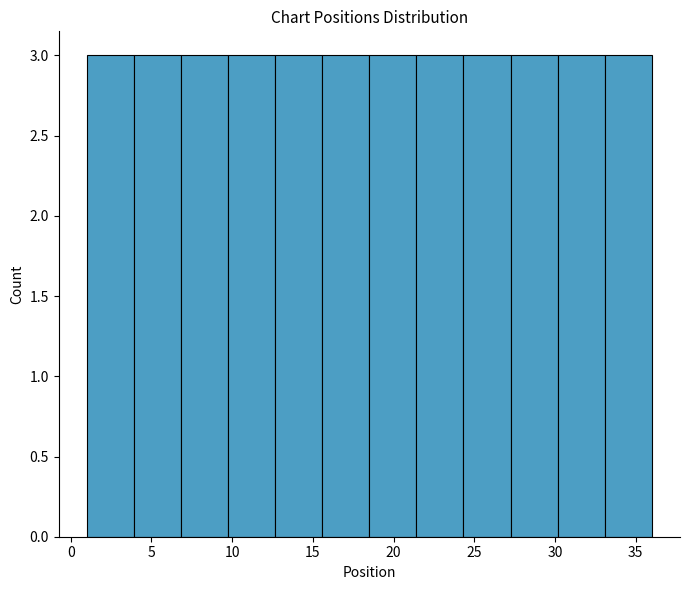

How tall is the bar that spans 1.0 to 4.0 on the x-axis? Neither the bar edges nor the heights are printed on the chart, so give them approximately, as read against the axes.

3